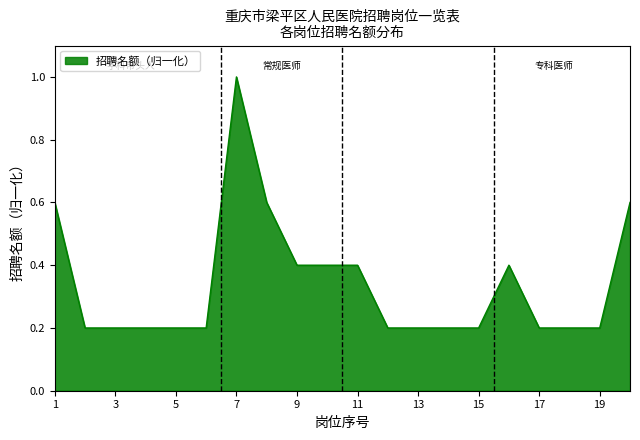

What is the maximum value shown in the chart?

1.0